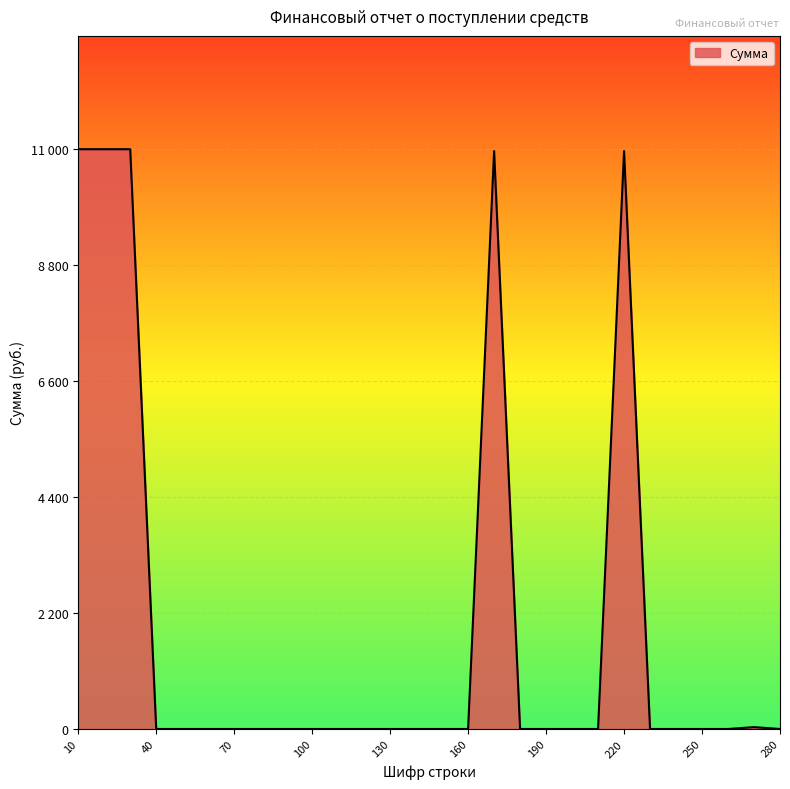

Which label corresponds to the smallest value in the chart?

40